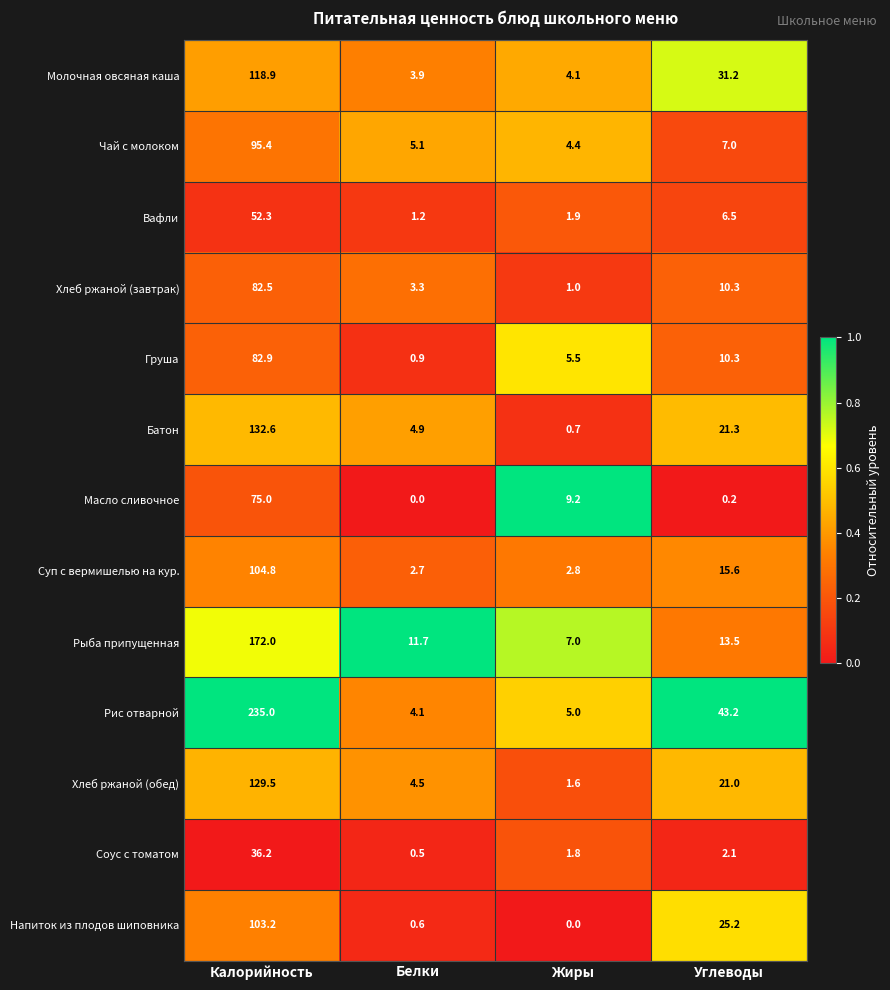

Read the Вафли value at Углеводы.

6.5